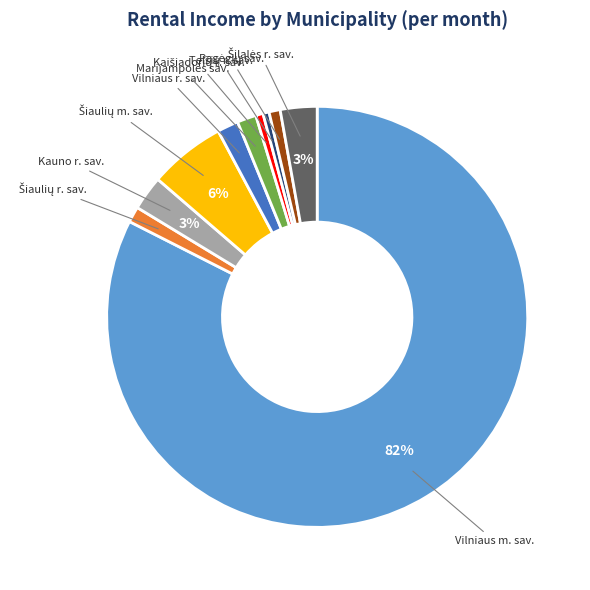

To the nearest percent, what is the average slice percentage?

10%